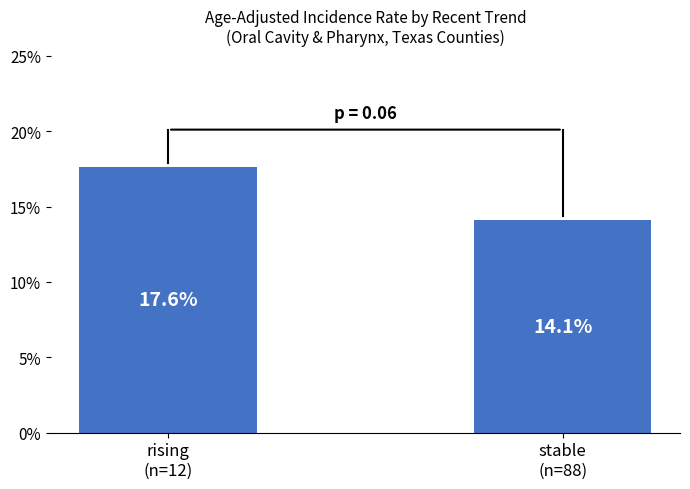

Are the bars grouped side by side (vs. stacked)?

No